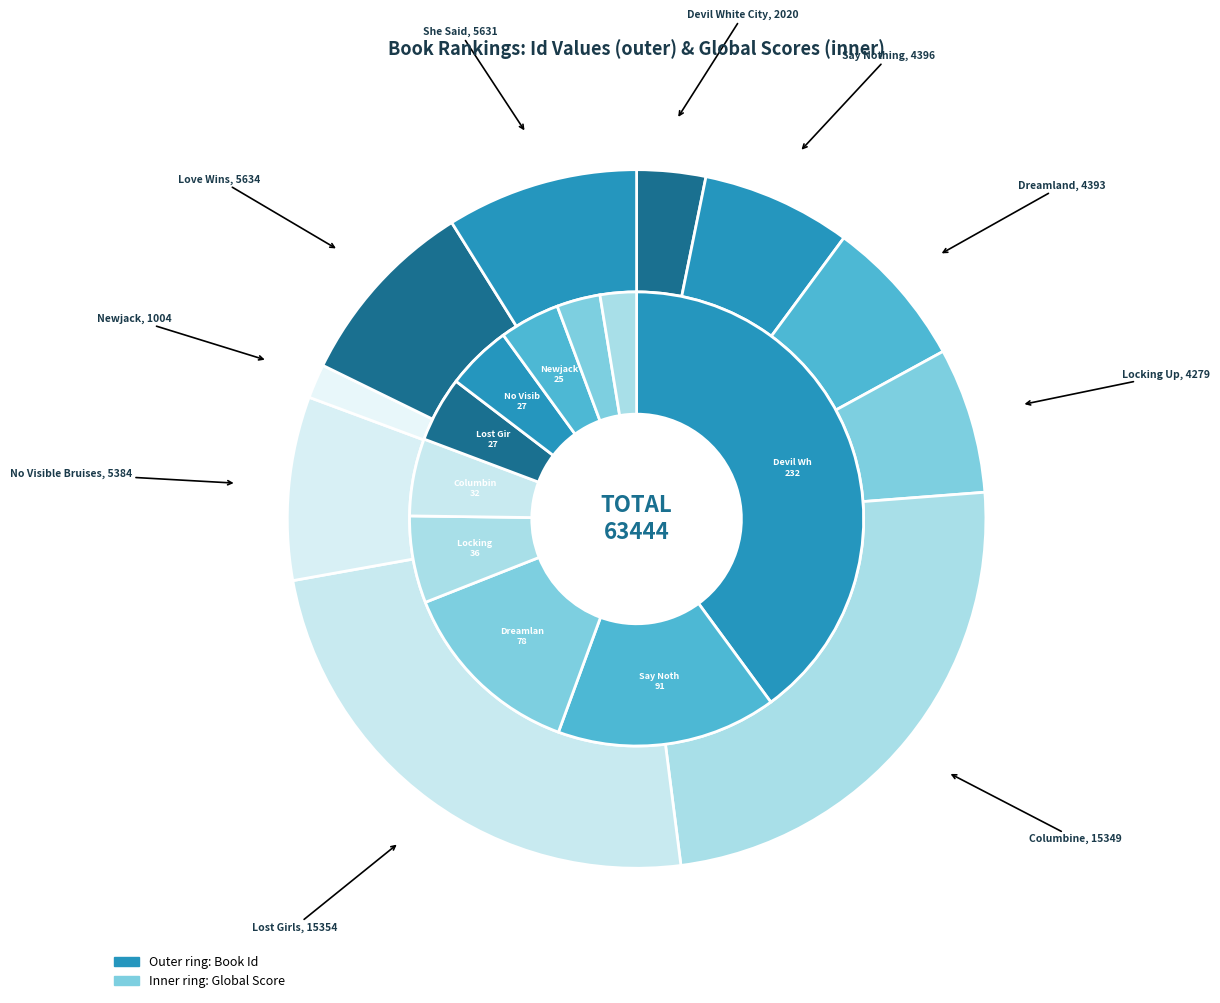

True or false: Say Nothing accounts for 15% of the total.

False